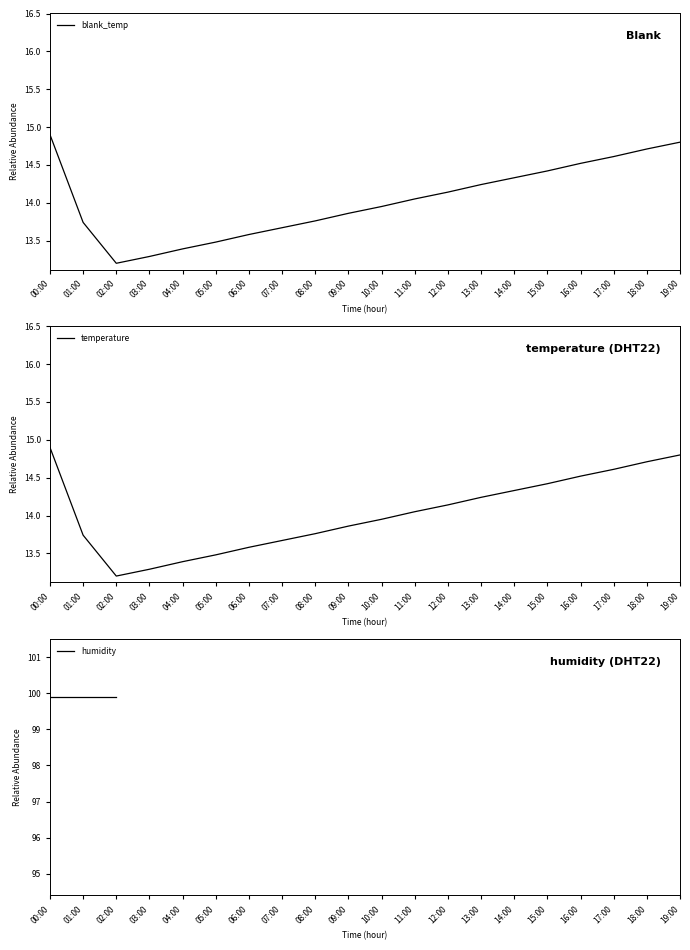

Does the chart have visible grid lines?

No